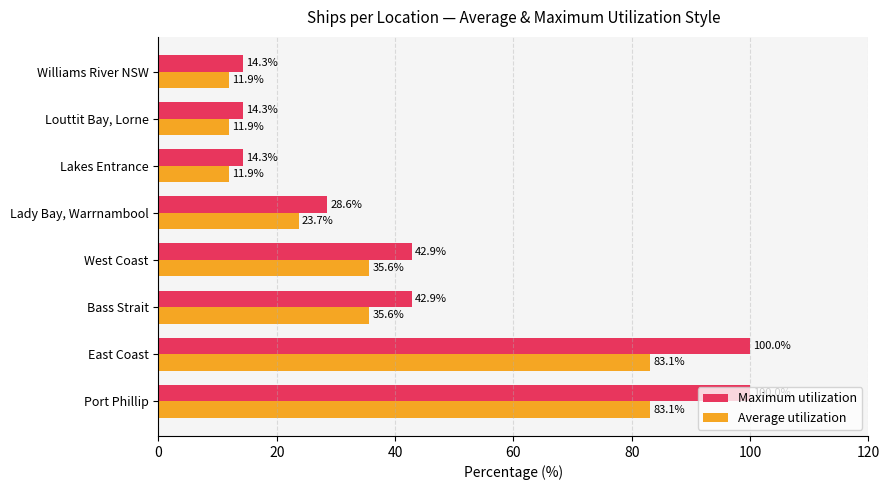

What is the difference between the second highest and minimum values in the Maximum utilization series?

85.7